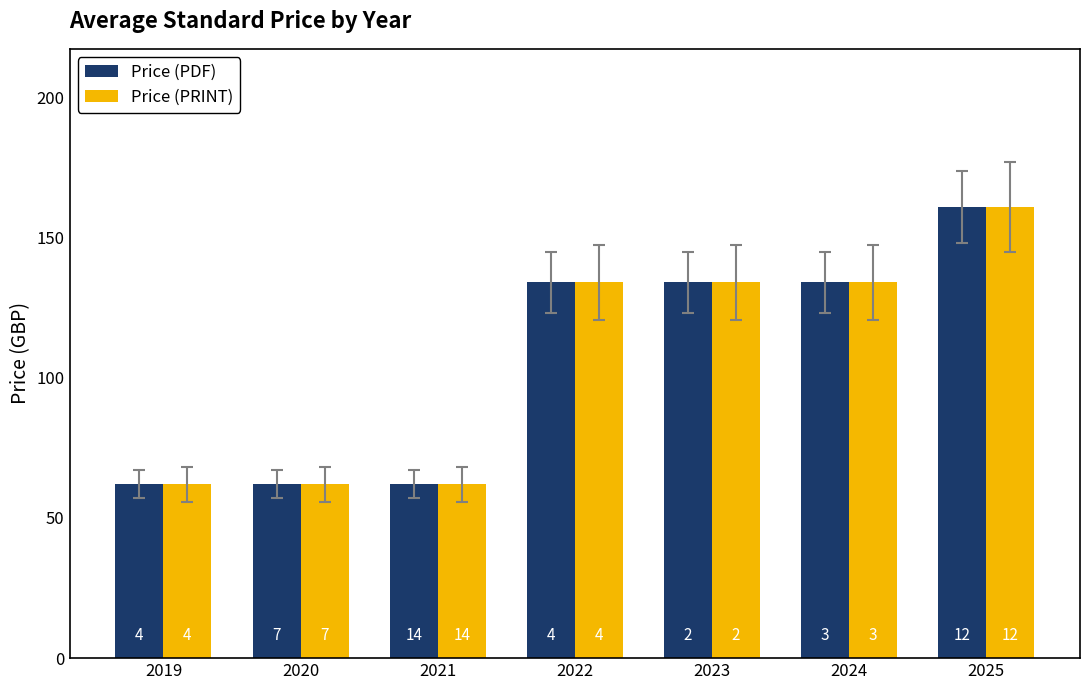

At which label does Price (PRINT) first exceed 134?

2025